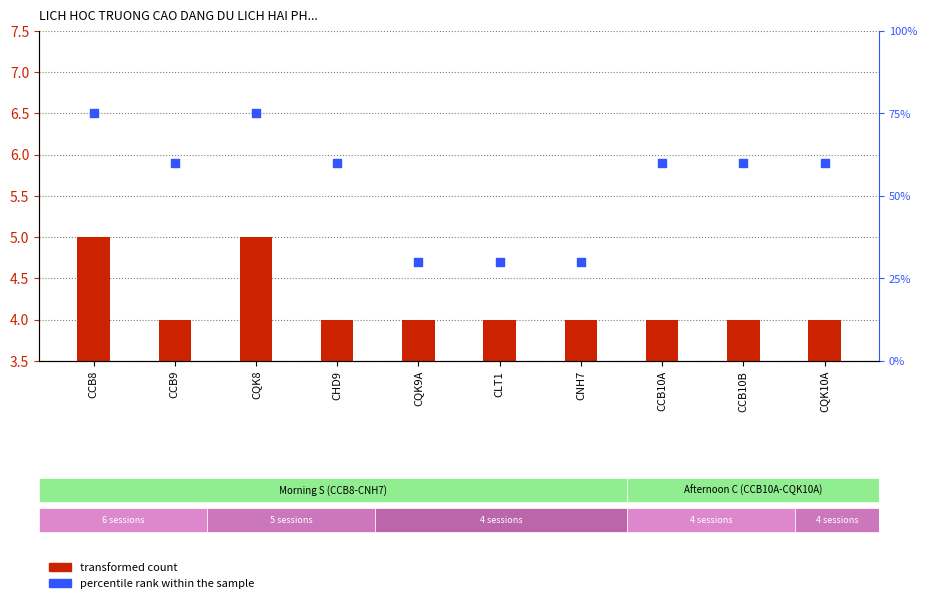

At which category is the sum across all series the highest?

CCB8